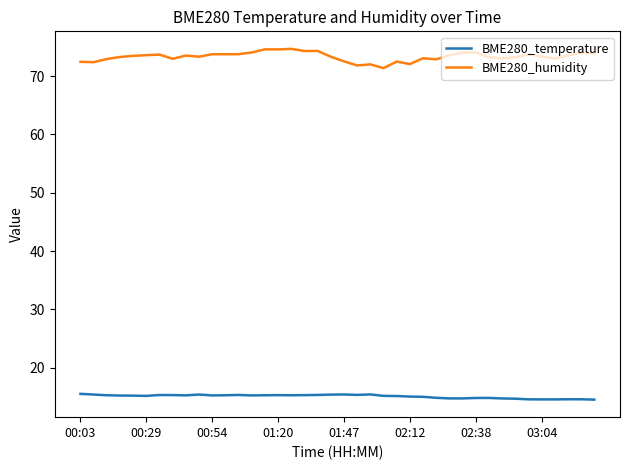

What is the maximum value for BME280_temperature?

15.5